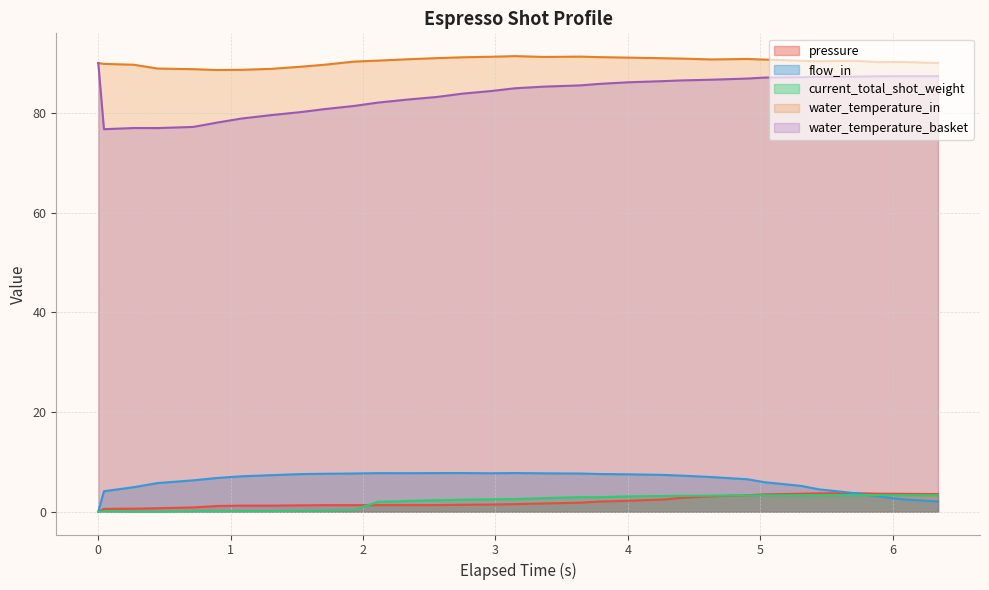

Which series ends up on top after the final intersection of pressure and current_total_shot_weight?

pressure